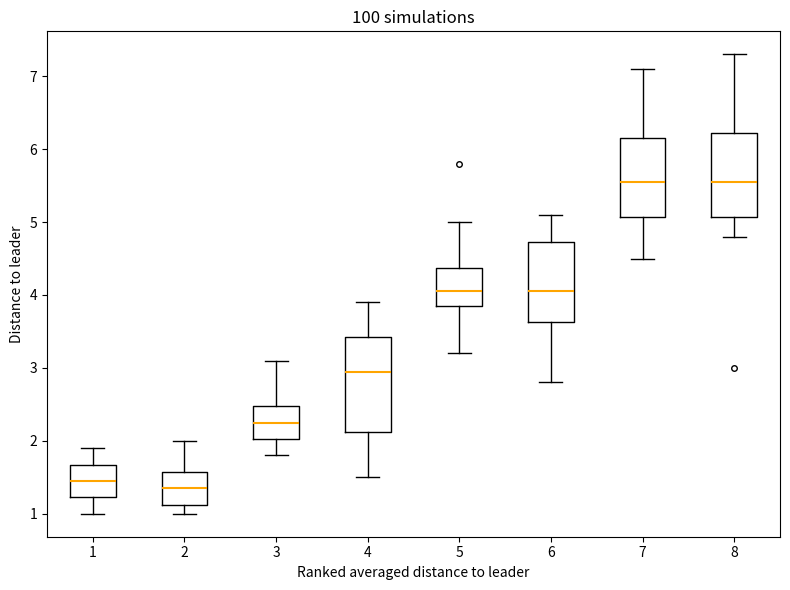

Reading left to right, read every box against the y-axis: the position of its median line, the range the box covers, and the ends of its whiskers. The values are not printed on the chart, so give them approximately, as read against the axis.

1: median 1.5, box 1.2 to 1.7, whiskers 1.0 to 1.9
2: median 1.4, box 1.1 to 1.6, whiskers 1.0 to 2.0
3: median 2.3, box 2.0 to 2.5, whiskers 1.8 to 3.1
4: median 3.0, box 2.1 to 3.4, whiskers 1.5 to 3.9
5: median 4.1, box 3.9 to 4.4, whiskers 3.2 to 5.0
6: median 4.1, box 3.6 to 4.7, whiskers 2.8 to 5.1
7: median 5.6, box 5.1 to 6.2, whiskers 4.5 to 7.1
8: median 5.6, box 5.1 to 6.2, whiskers 4.8 to 7.3